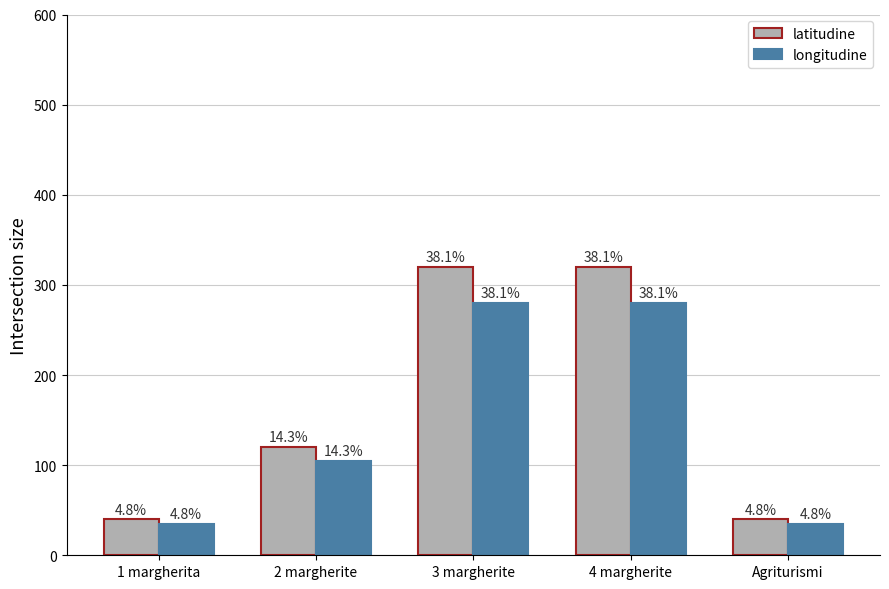

Reading left to right, what are all the values shown in this chart?

latitudine: 1 margherita=40	2 margherite=120	3 margherite=320	4 margherite=320	Agriturismi=40
longitudine: 1 margherita=35	2 margherite=105	3 margherite=280	4 margherite=280	Agriturismi=35